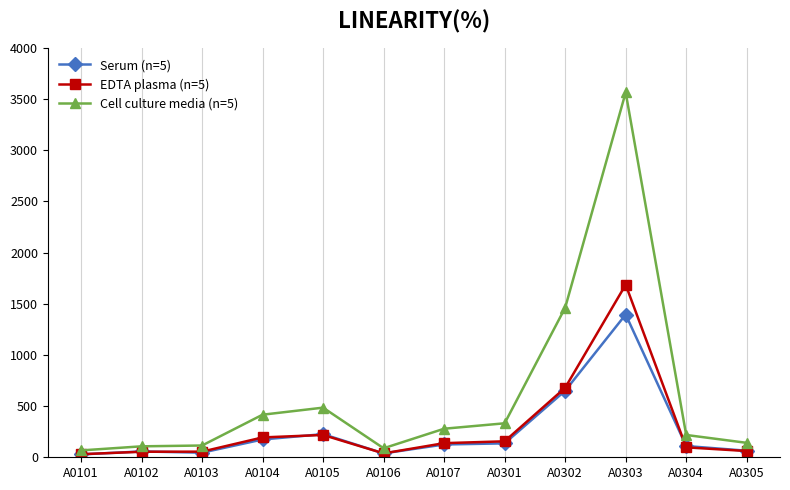

Between A0103 and A0302, which series saw the biggest shift?

Cell culture media (n=5)